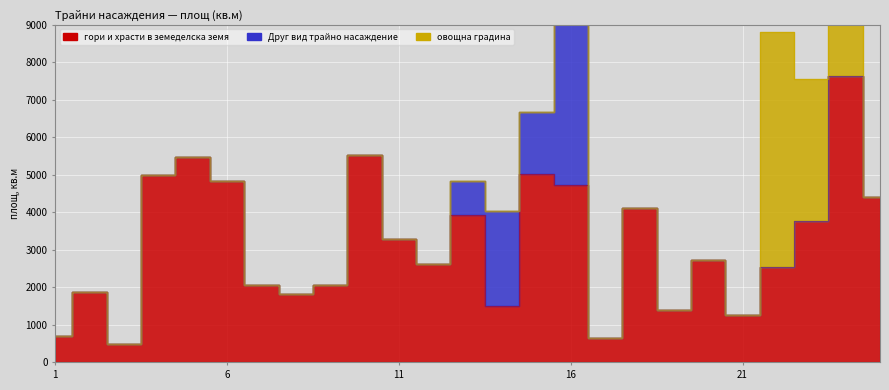

The овощна градина series shows 3799 at 23. True or false?

True